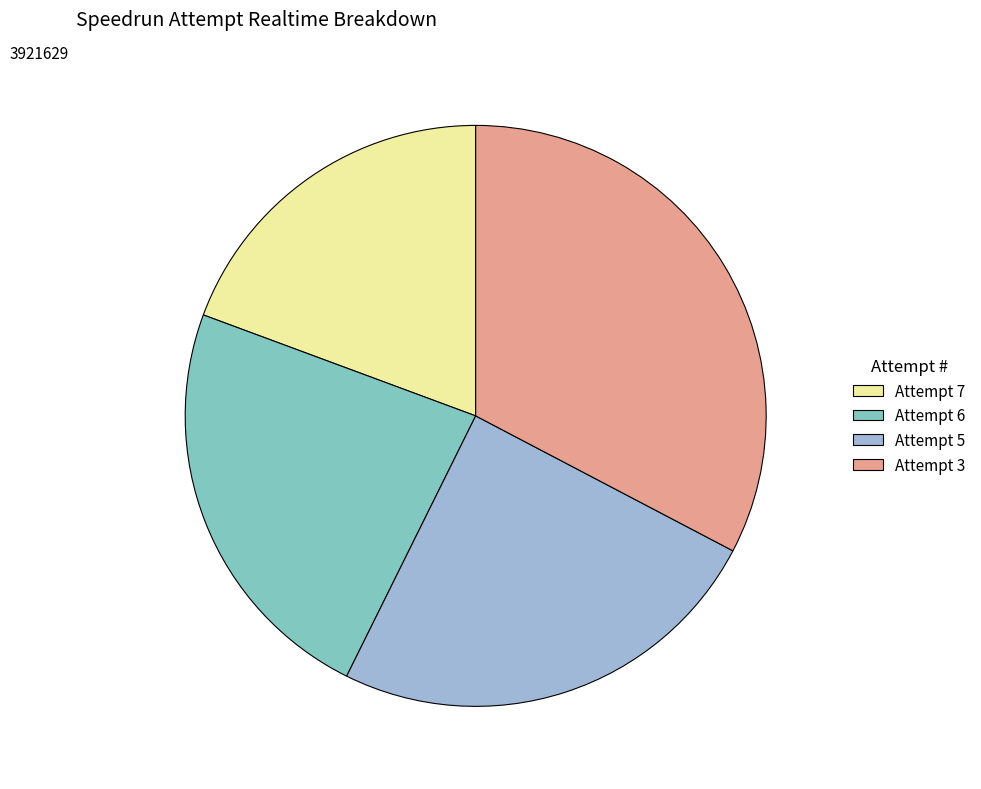

Which slice is the smallest?

Attempt 7